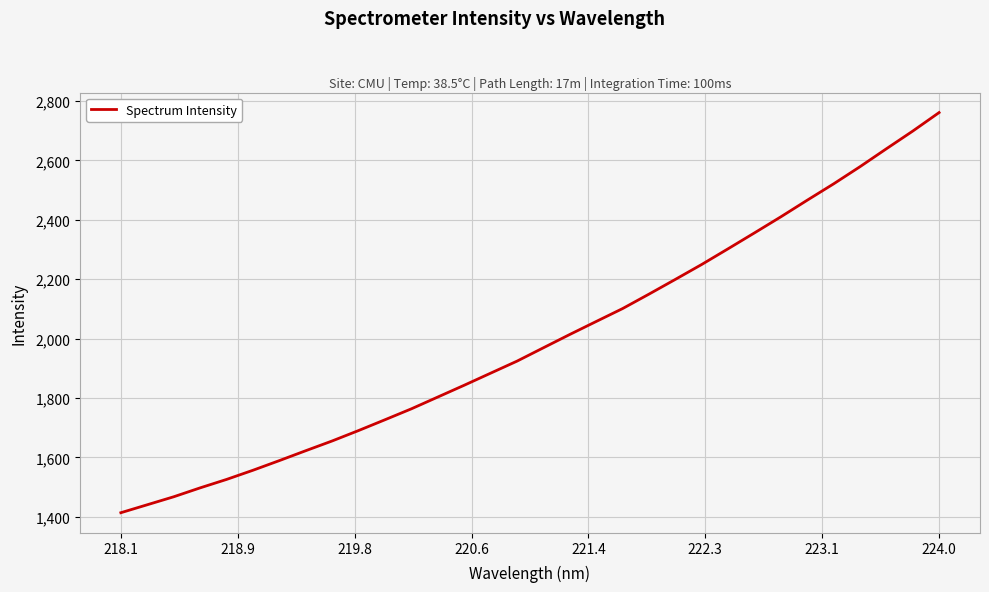

What is the difference between the maximum and minimum values?

1347.9